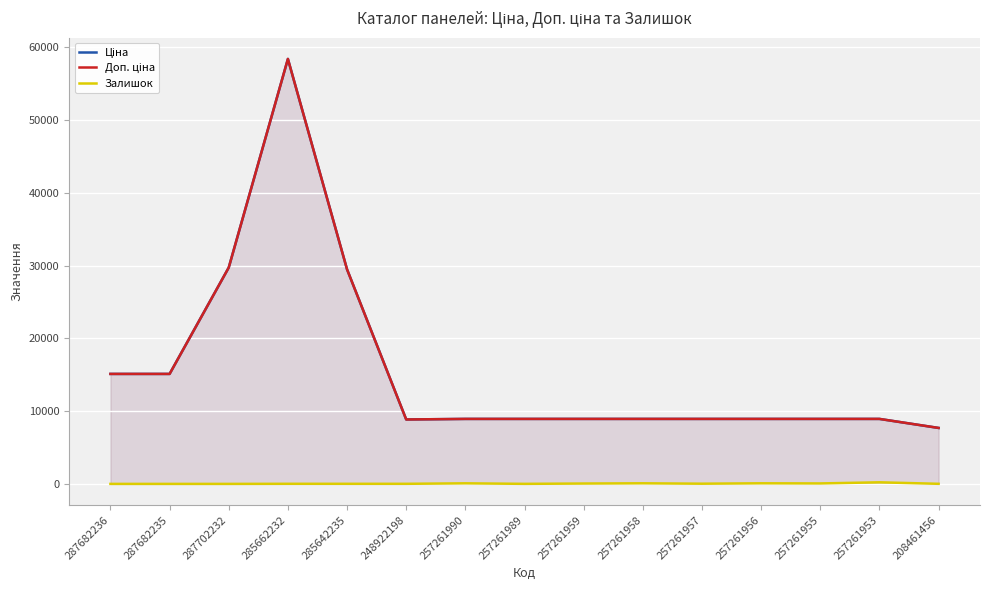

What is the difference between the highest and lowest values at 257261955?

8871.1